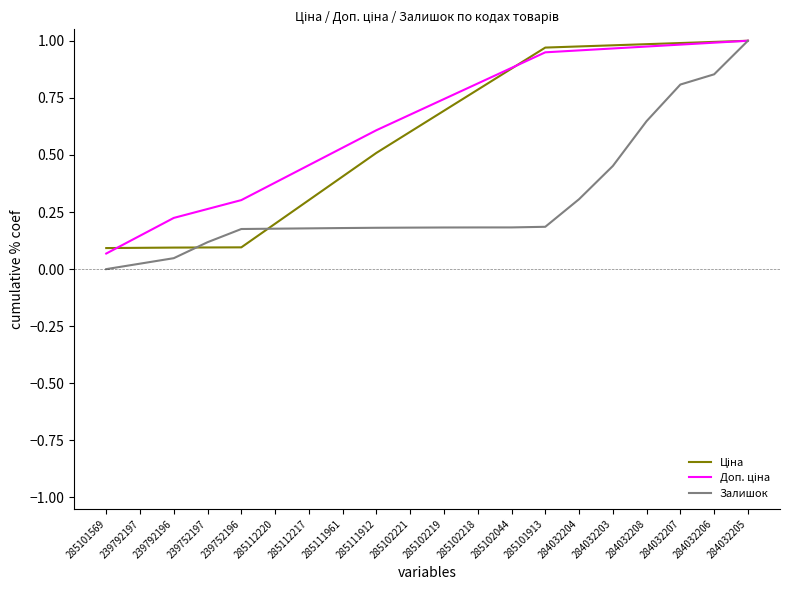

What position from the right is 284032204?

6